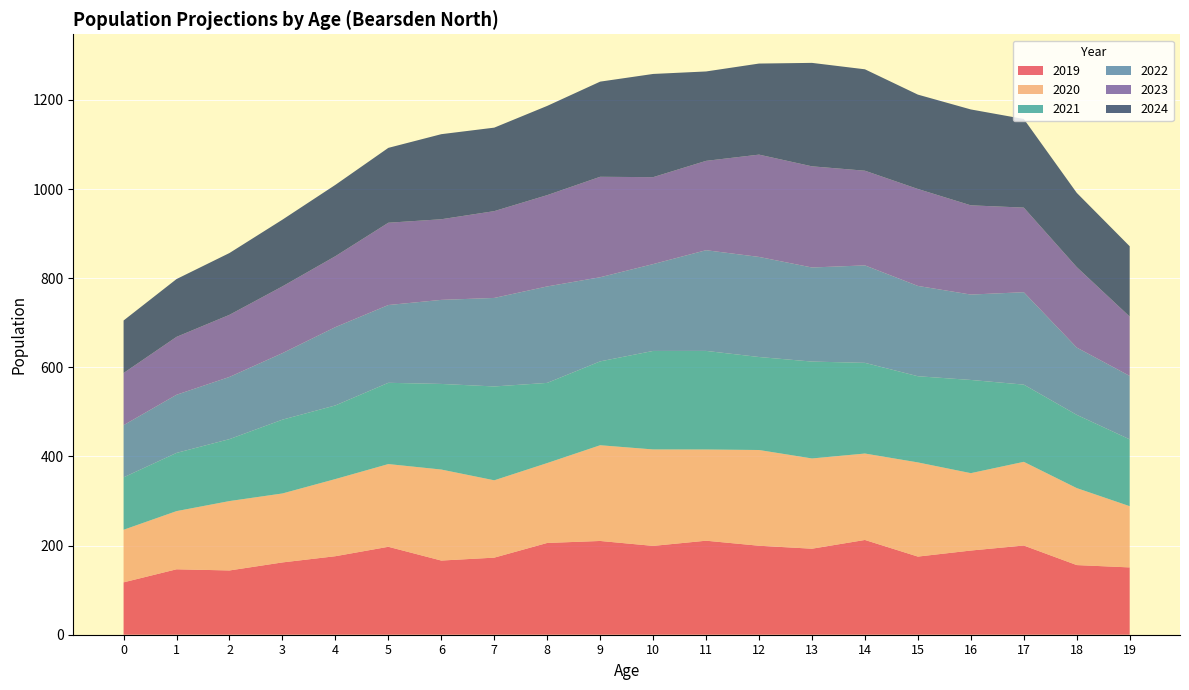

Reading left to right, extract all data points from this chart.

2019: 117.5	146.8	144.2	162.2	176.2	197.3	166.4	172.9	205.9	210.4	199.3	210.9	199.6	193.0	212.6	175.3	188.9	200.1	156.3	151.0
2020: 117.9	130.5	155.7	154.7	173.1	185.6	204.2	173.5	179.2	214.8	216.4	204.6	214.8	202.5	193.9	211.3	173.6	187.8	172.7	137.4
2021: 117.6	130.6	139.0	165.6	165.2	182.3	192.1	210.6	179.8	188.2	221.0	221.2	208.6	217.4	203.5	193.4	209.1	173.2	164.3	149.9
2022: 117.1	130.5	139.5	149.3	175.7	174.5	188.6	198.6	216.4	188.7	194.8	225.9	224.6	211.1	218.7	202.6	191.6	207.3	150.9	142.4
2023: 117.0	129.9	139.4	149.8	159.2	184.7	180.9	194.8	204.9	225.4	195.1	200.5	229.5	227.0	212.4	217.5	200.2	189.8	180.6	133.1
2024: 117.9	129.7	138.7	149.7	160.1	168.0	190.9	187.3	200.2	213.5	231.6	200.6	204.3	232.1	227.5	211.7	215.1	198.8	166.6	157.8